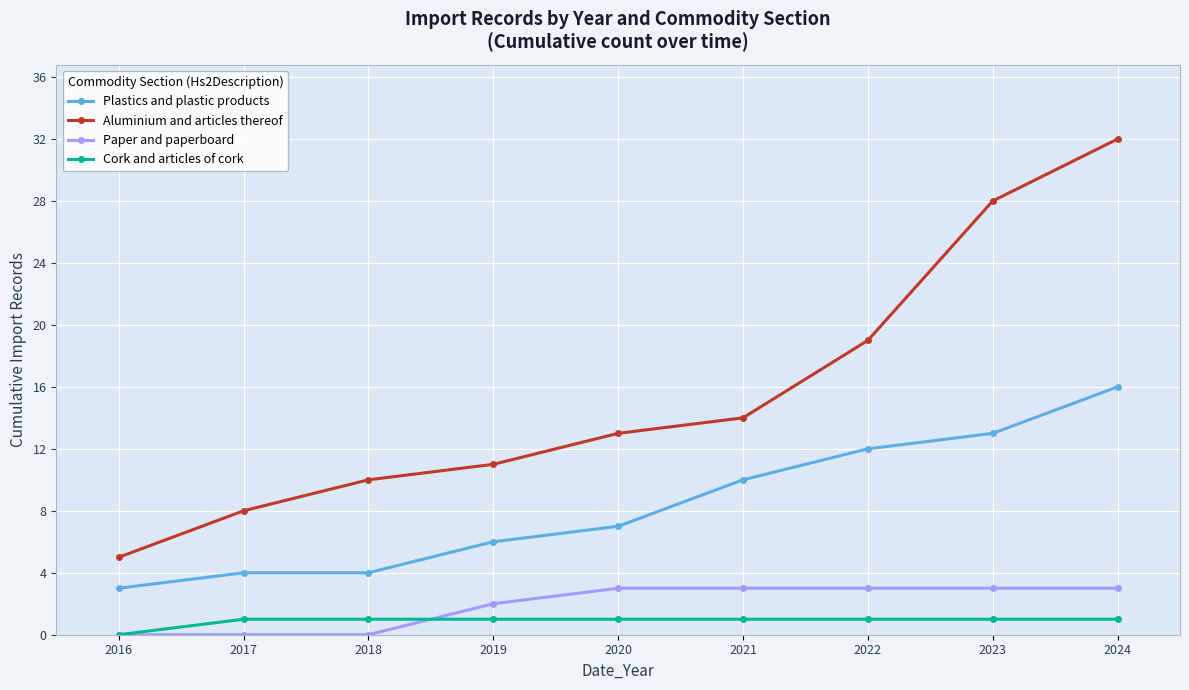

The Cork and articles of cork series shows 1 at 2017. True or false?

True